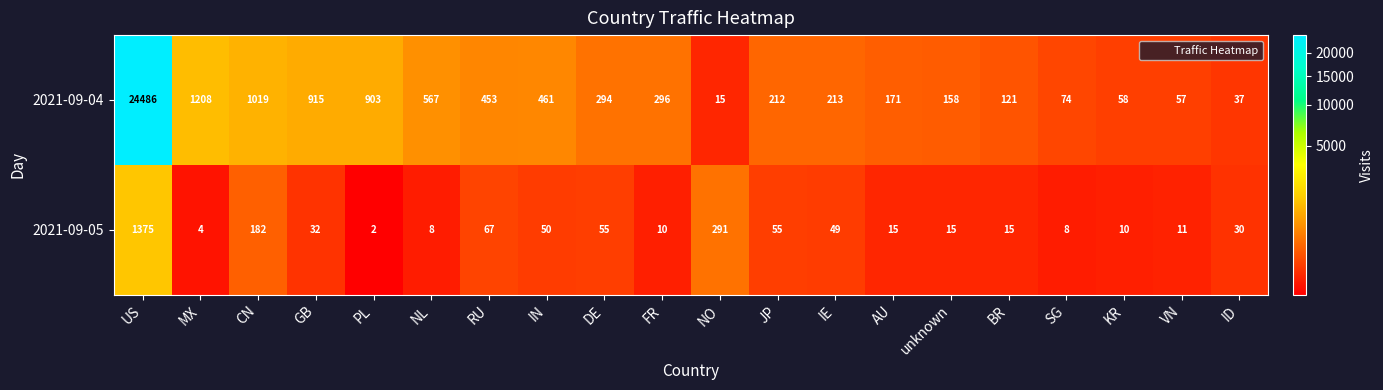

List the series in order of their peak value, highest first.

2021-09-04, 2021-09-05